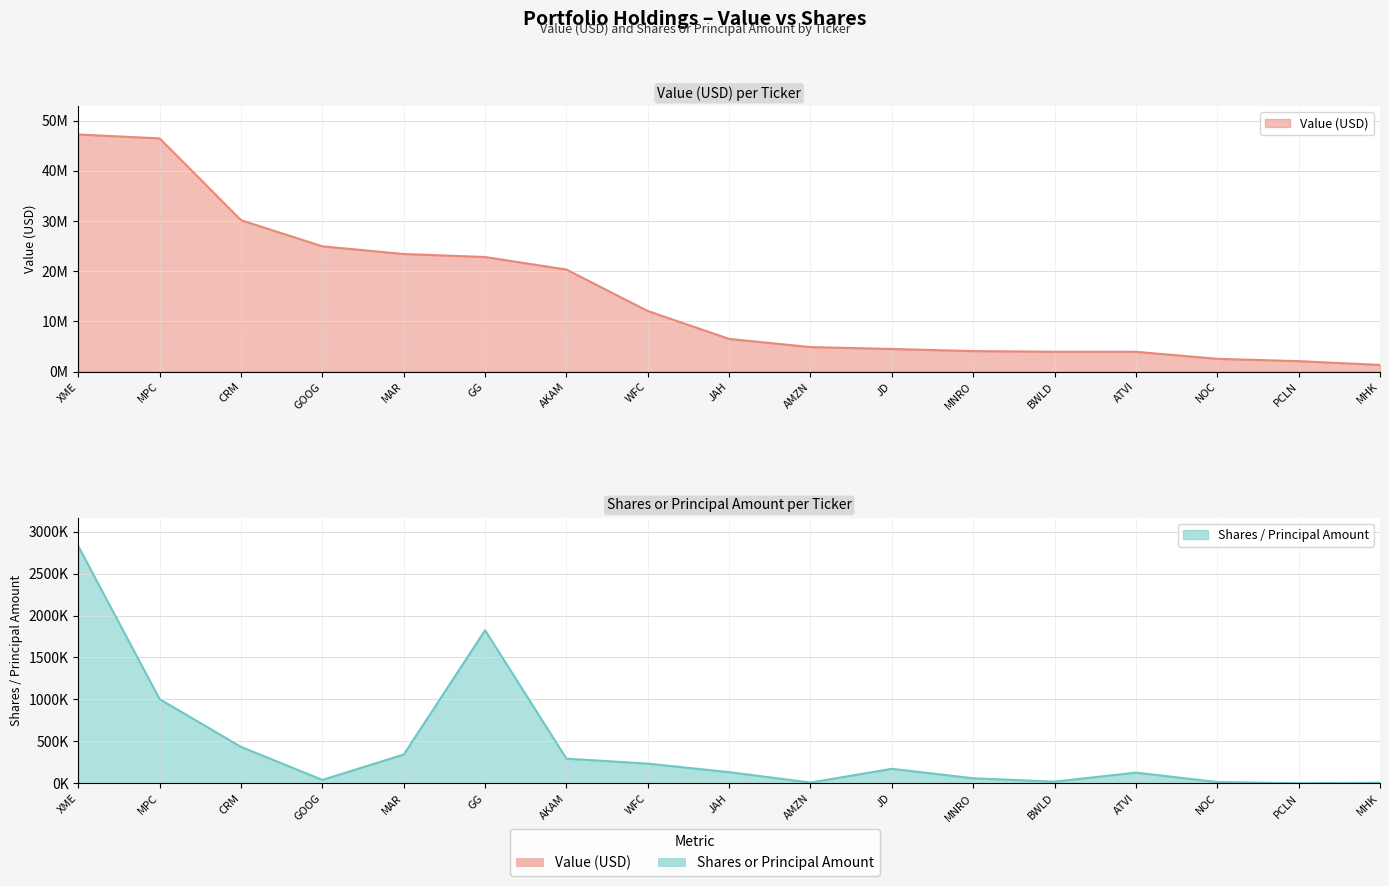

What is the smallest value displayed?

1688